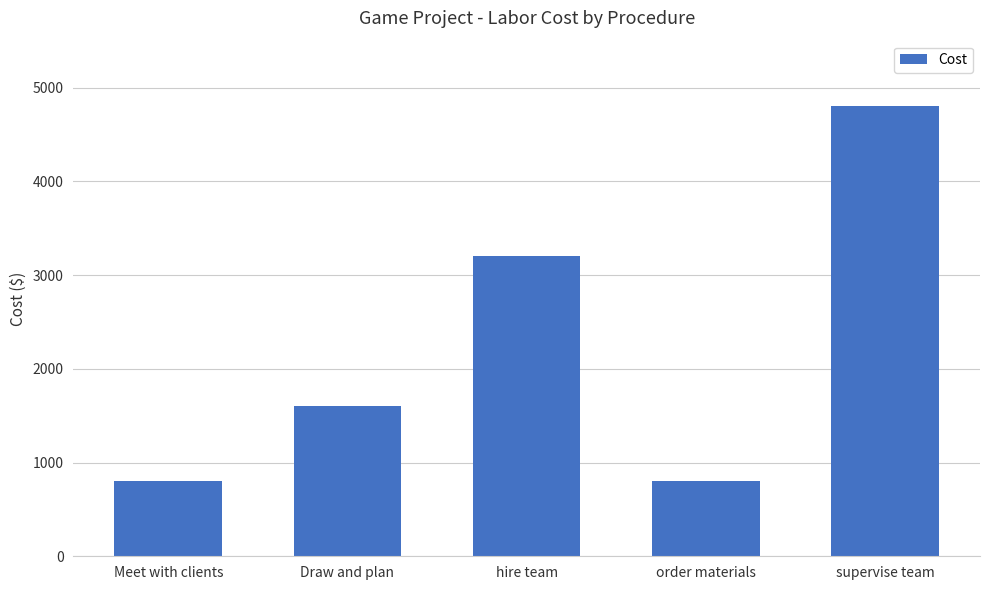

The chart shows a value of 800 at order materials. True or false?

True